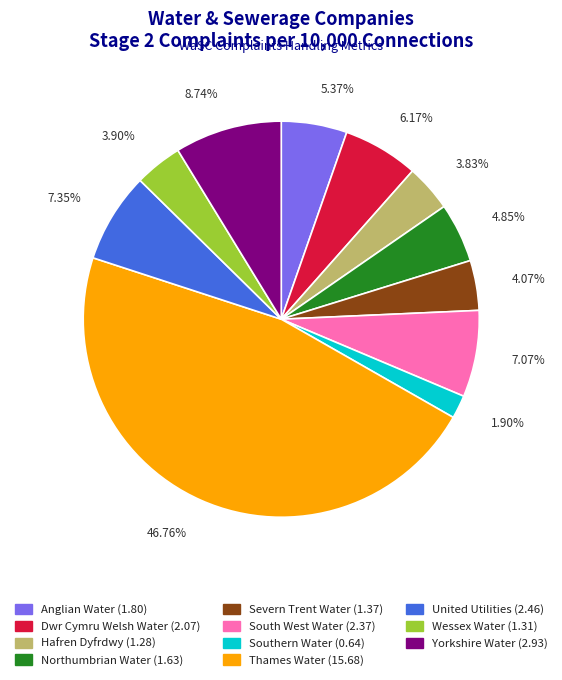

True or false: Severn Trent Water accounts for 4% of the total.

True